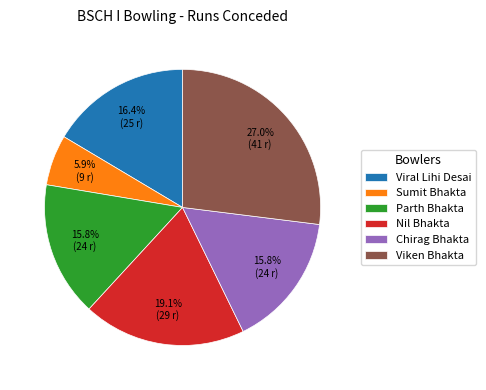

To the nearest percent, what percentage of the pie is Parth Bhakta?

16%